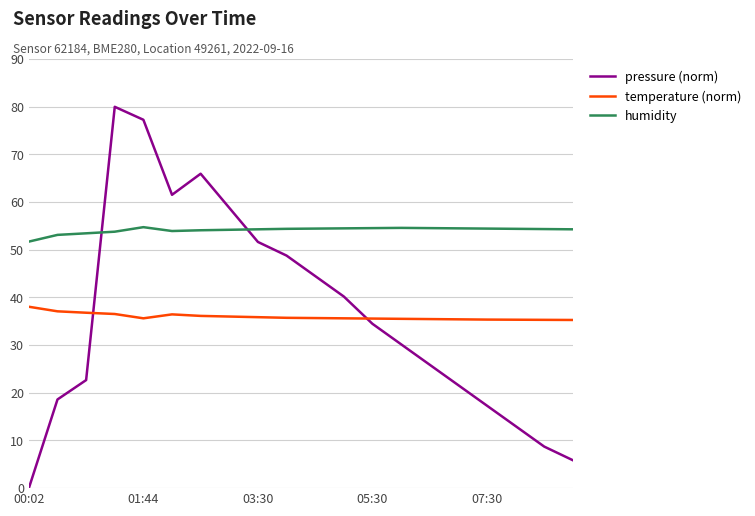

Which series has the widest spread of values?

pressure (norm)